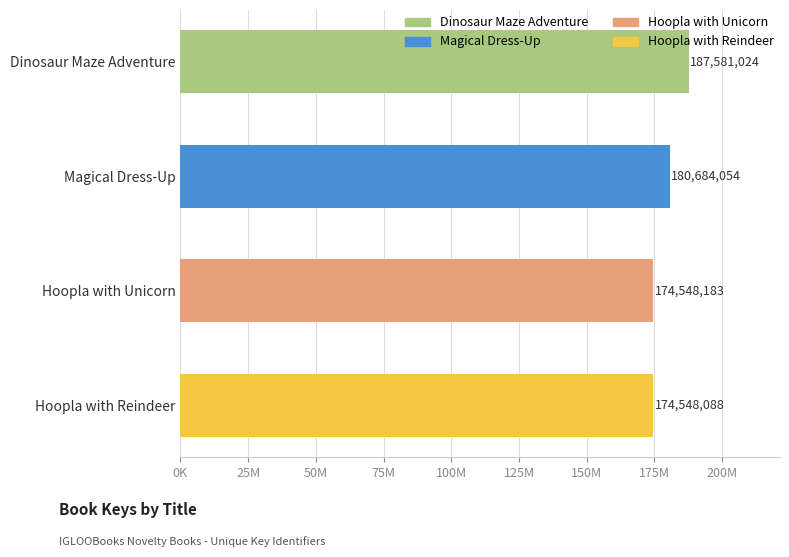

Rank the categories by value from lowest to highest.

Hoopla with Reindeer, Hoopla with Unicorn, Magical Dress-Up, Dinosaur Maze Adventure